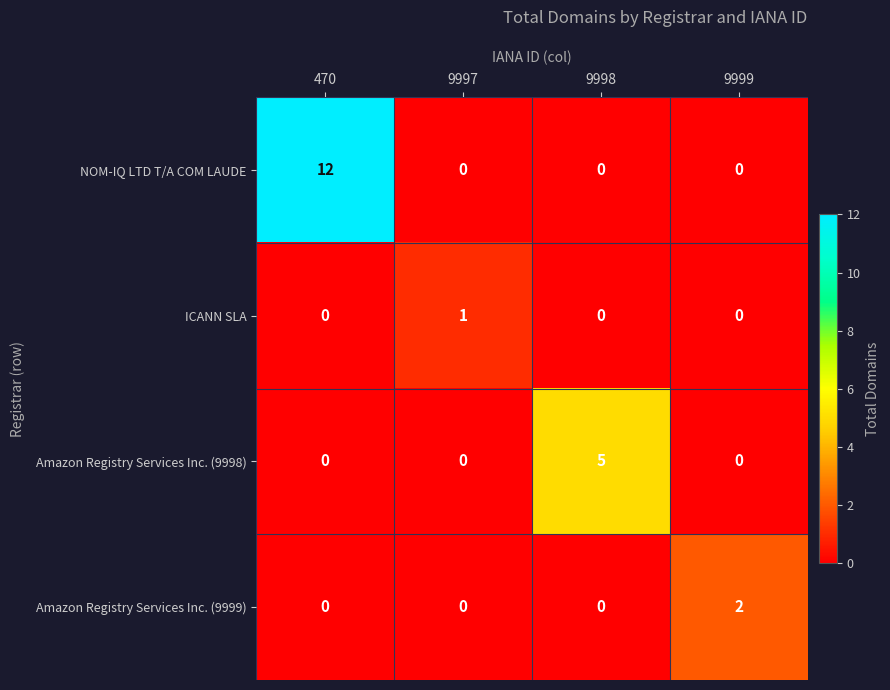

Between 9997 and 9998, which series saw the biggest shift?

Amazon Registry Services Inc. (9998)